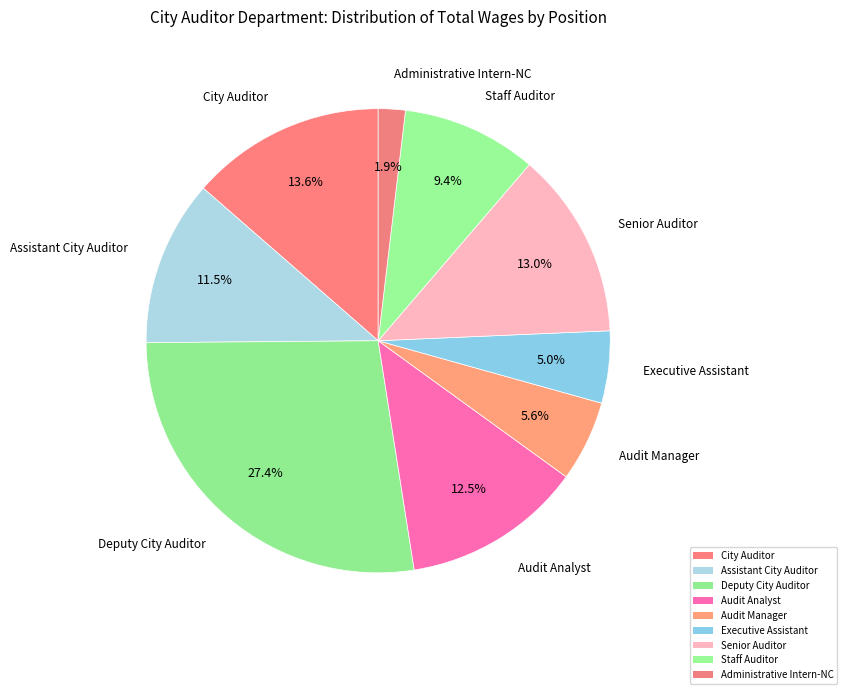

Rank the categories by value from highest to lowest.

Deputy City Auditor, City Auditor, Senior Auditor, Audit Analyst, Assistant City Auditor, Staff Auditor, Audit Manager, Executive Assistant, Administrative Intern-NC